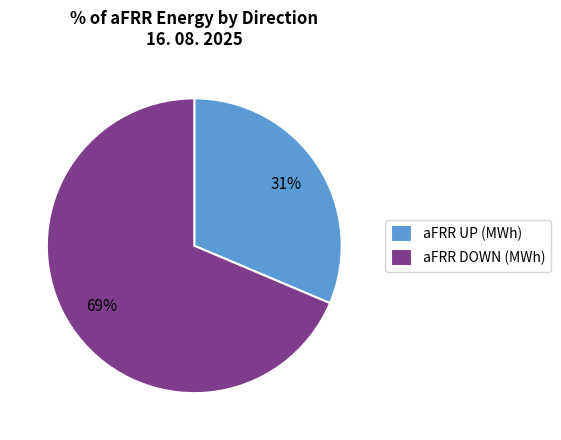

Count the number of slices in the pie.

2